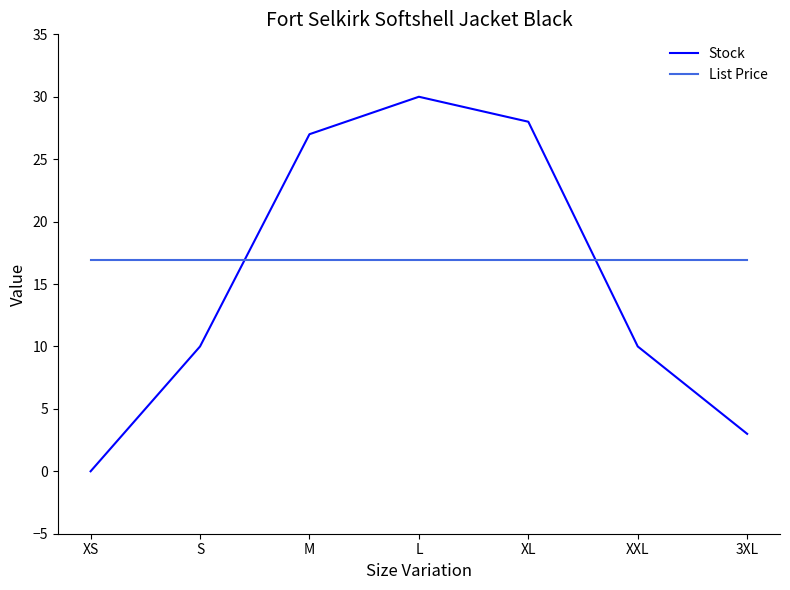

Is it true that List Price equals 16.9 at 3XL?

True